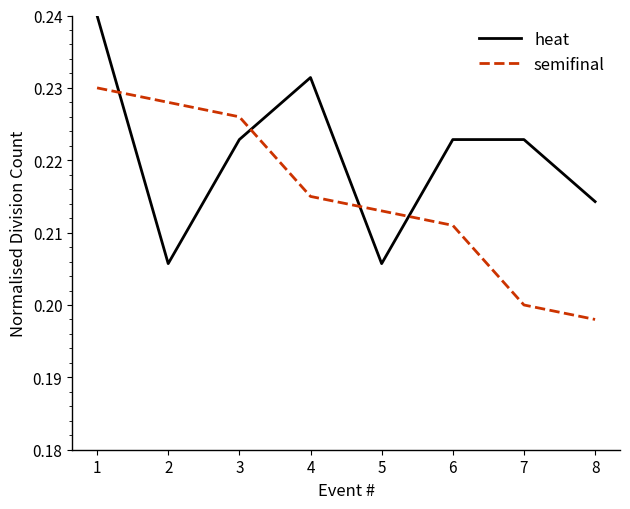

At which category does heat reach its first local valley?

2